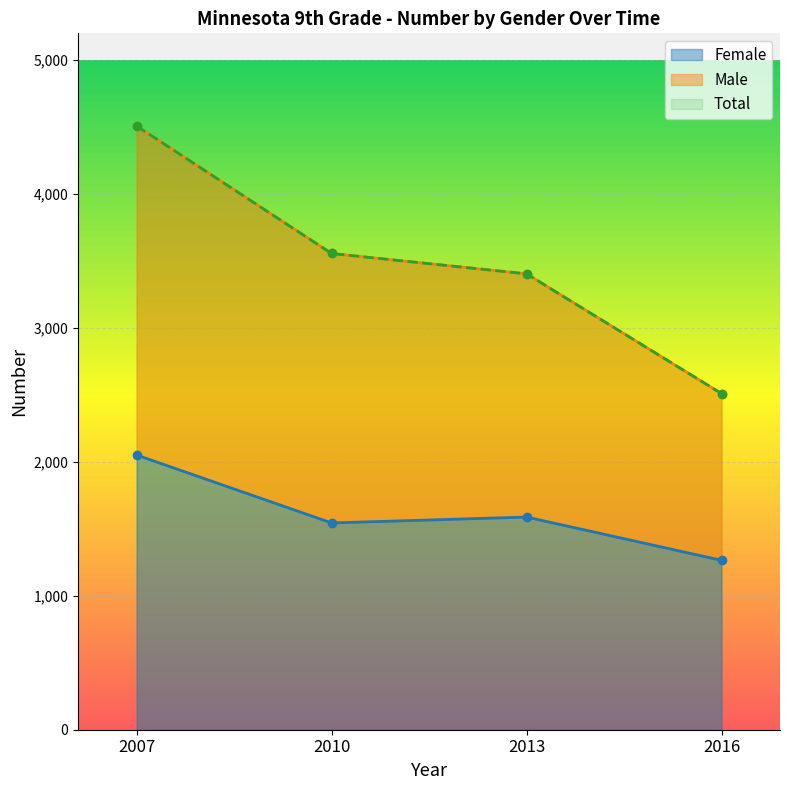

At how many categories does at least one series exceed 3008?

3